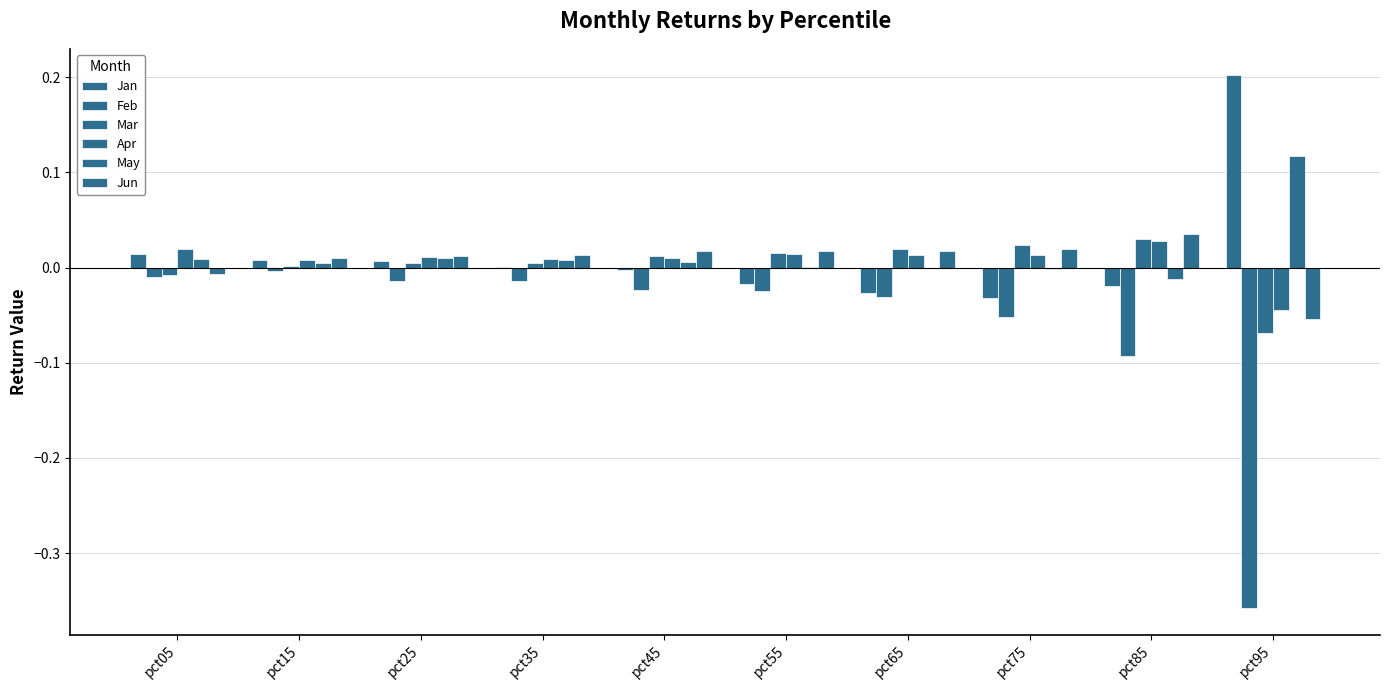

How many categories are shown in the chart?

10